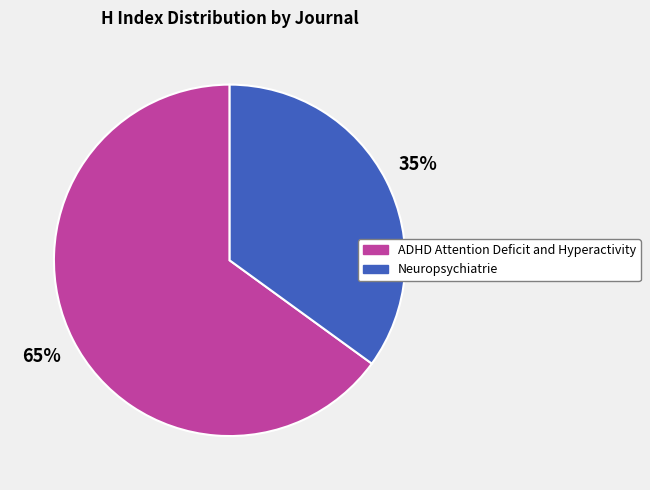

To the nearest percent, what percentage of the pie is ADHD Attention Deficit and Hyperactivity?

65%